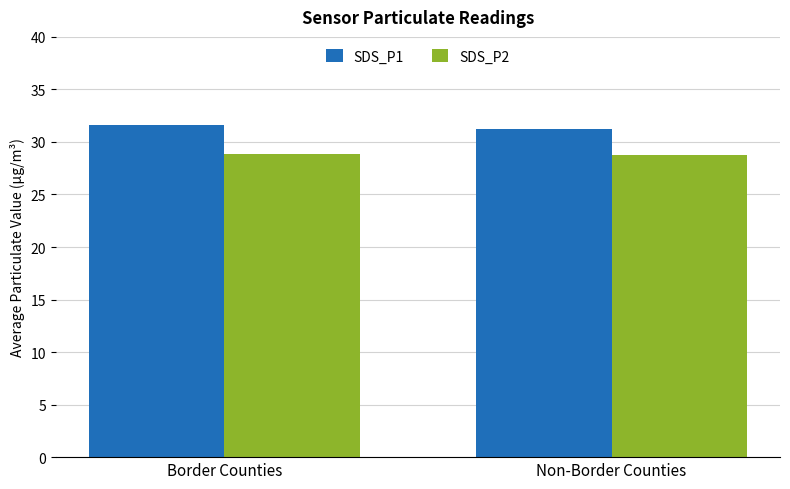

The SDS_P2 series shows 28.8 at Border Counties. True or false?

True